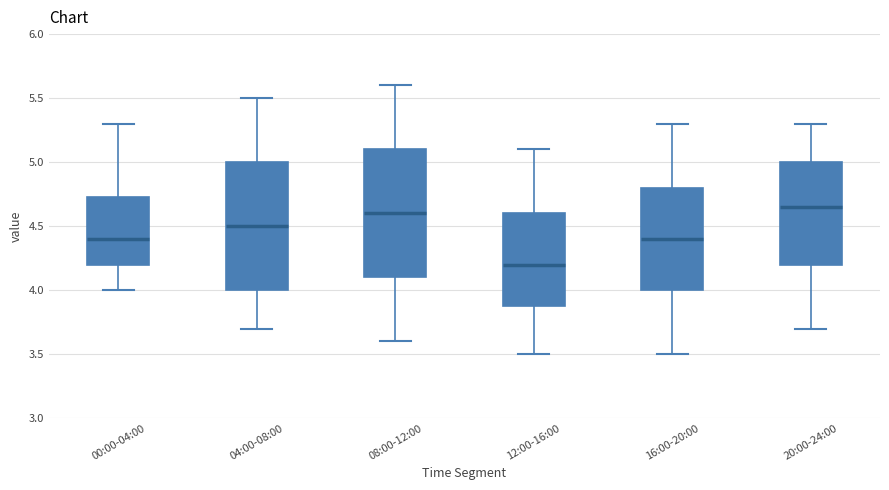

Where does the lower whisker of the box for 08:00-12:00 end on the y-axis? The values are not printed on the chart, so give them approximately, as read against the axis.

3.60